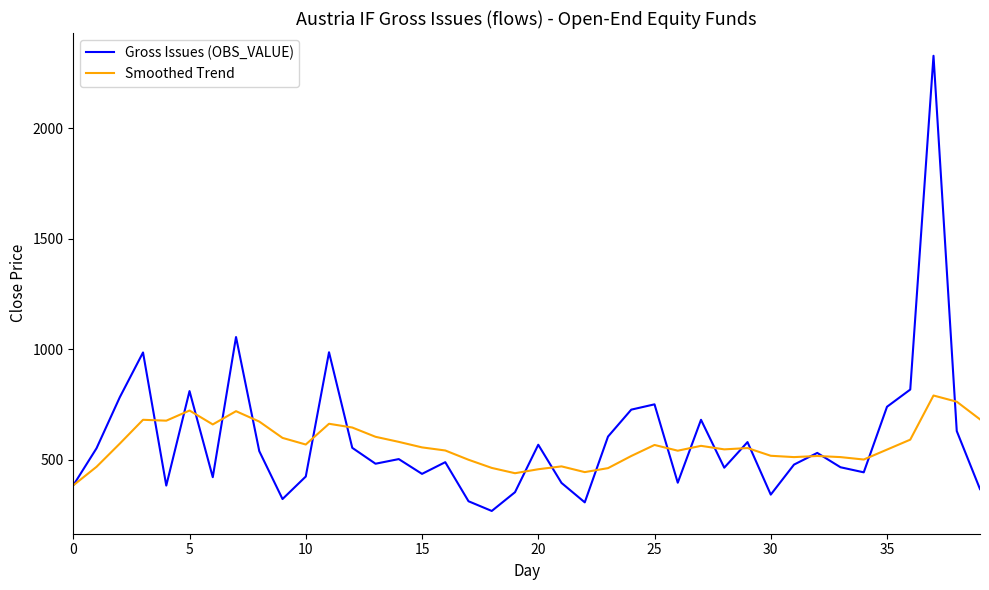

Rank the series by their maximum value, from lowest to highest.

Smoothed Trend, Gross Issues (OBS_VALUE)